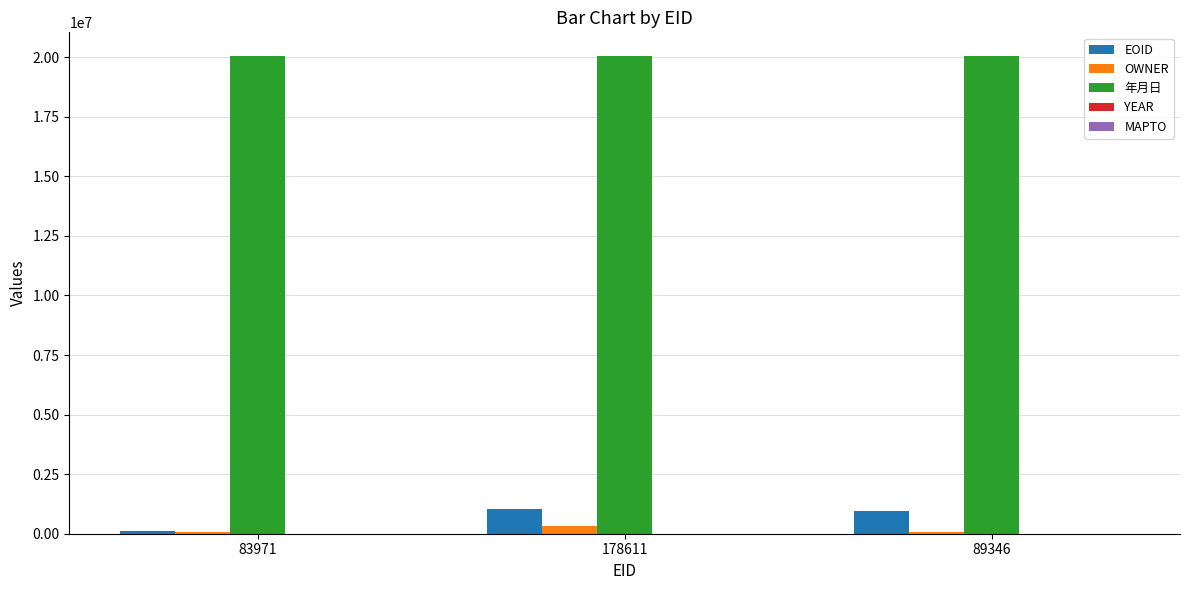

Which series has the widest spread of values?

EOID